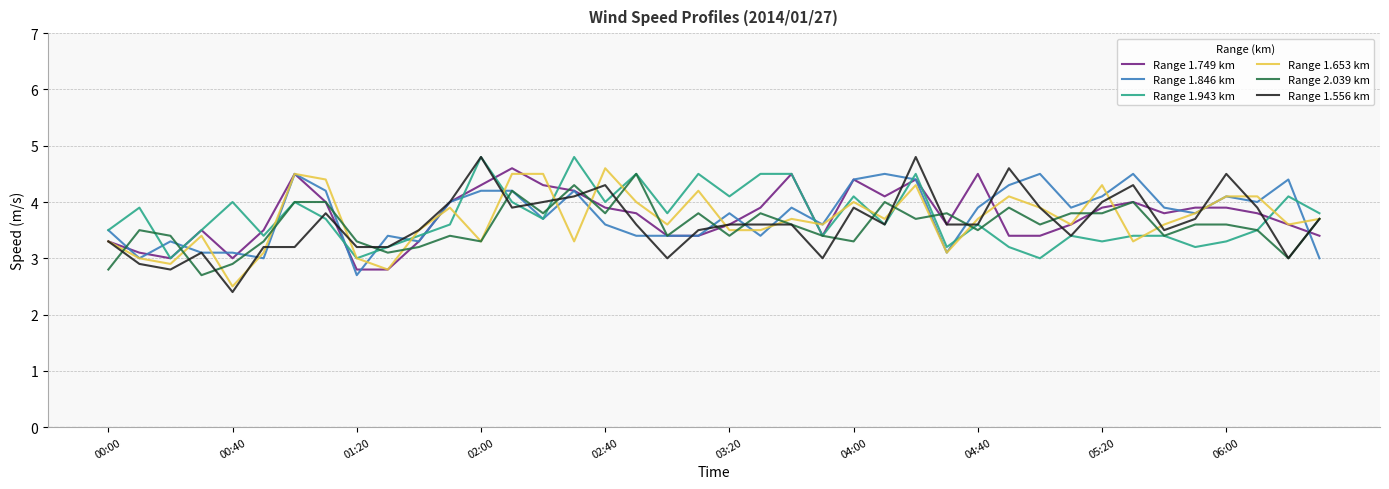

What is the greatest value displayed?

4.8